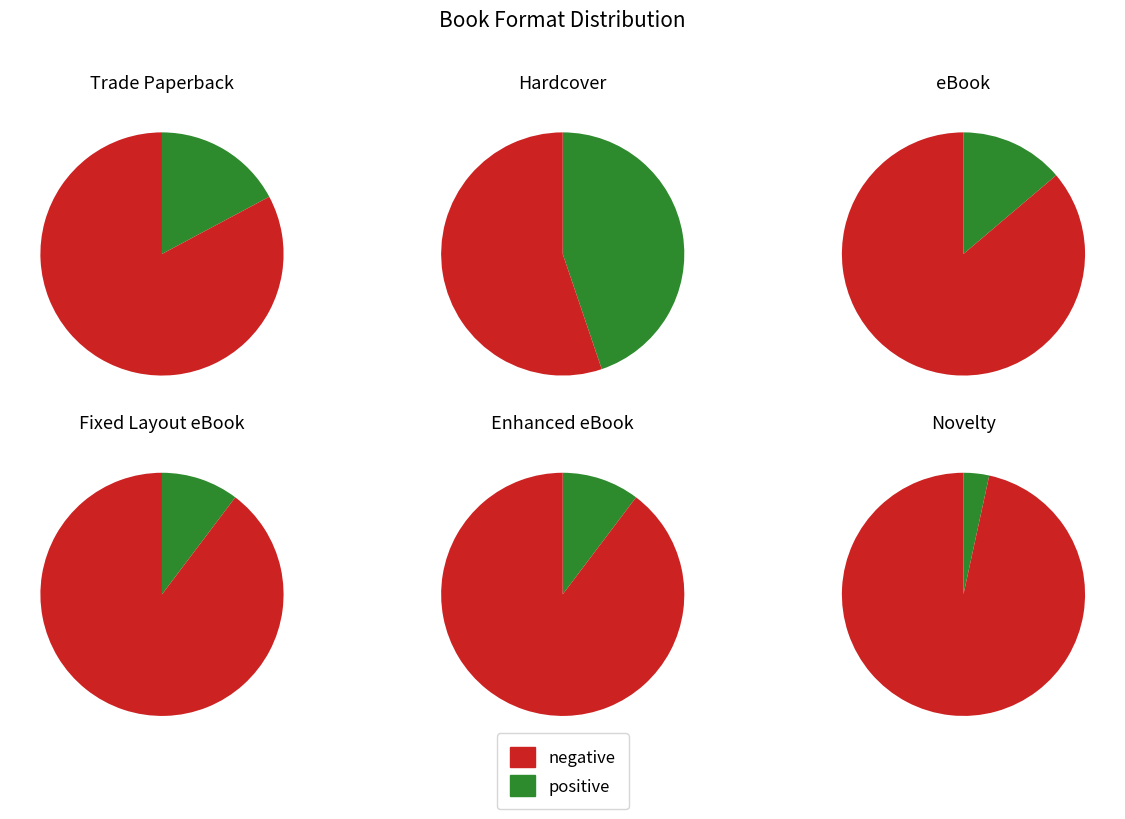

Is eBook the majority of the pie?

No